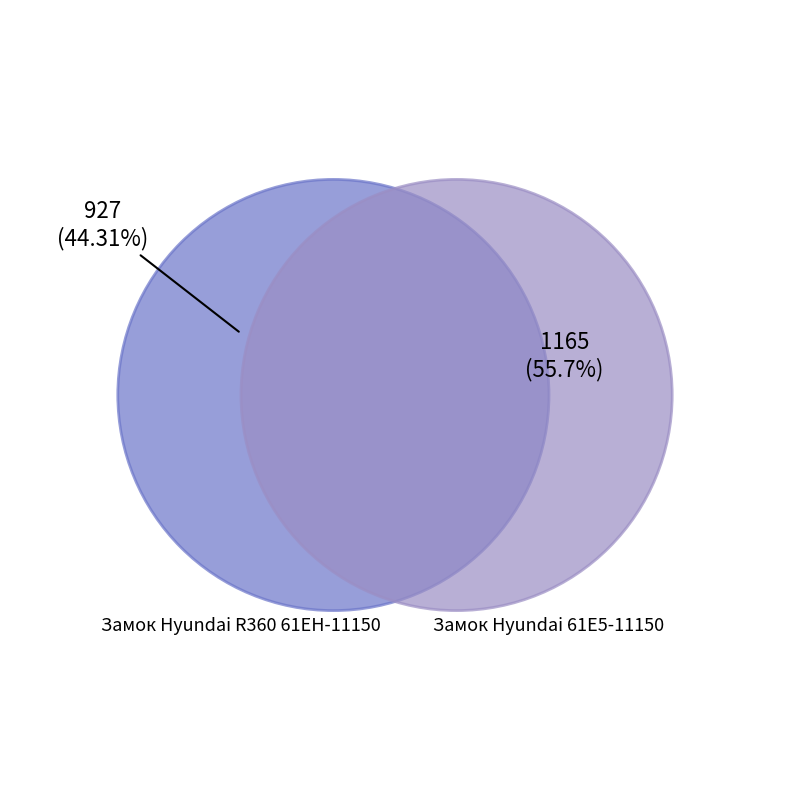

To the nearest percent, what is the average slice percentage?

50%